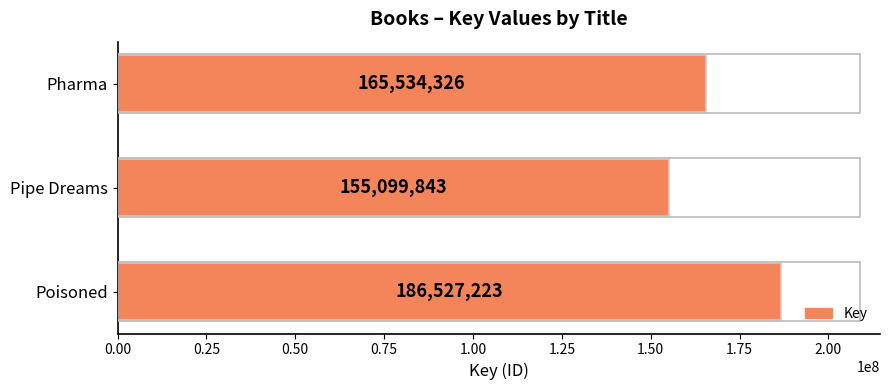

Is it true that the value at Poisoned is 100925181?

False